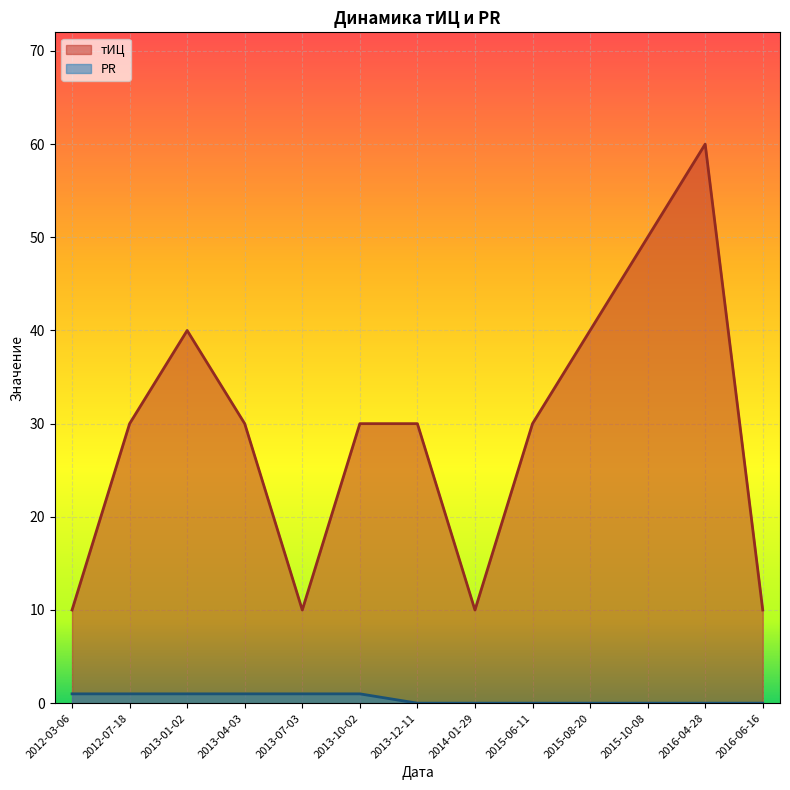

Is the value of PR at 2012-07-18 greater than the value of тИЦ at 2015-10-08?

No